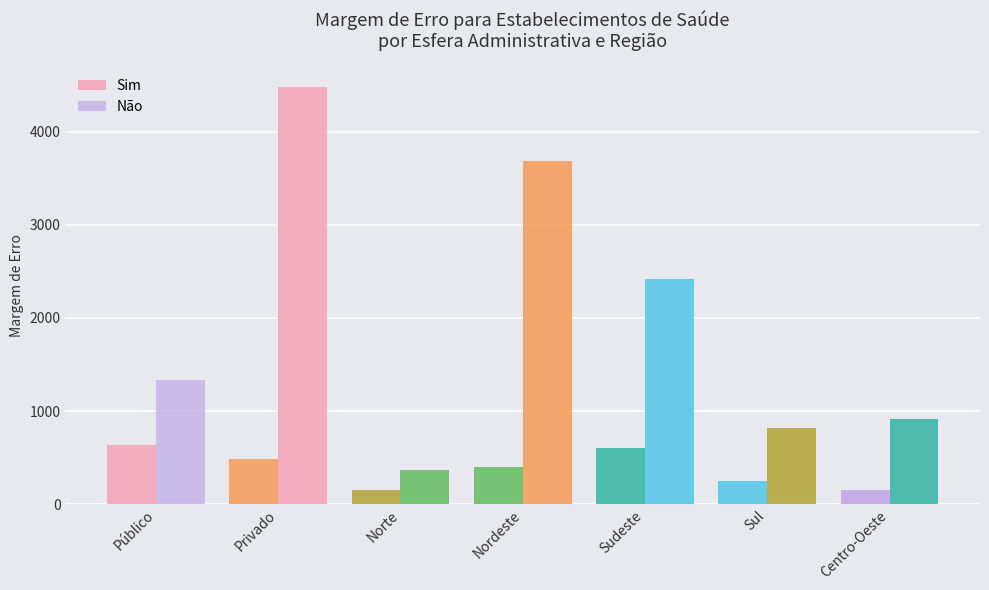

Reading left to right, what are all the values shown in this chart?

Sim: Público=637.0	Privado=484.1	Norte=150.9	Nordeste=403.8	Sudeste=607.6	Sul=247.0	Centro-Oeste=150.9
Não: Público=1330.8	Privado=4480.6	Norte=368.5	Nordeste=3682.8	Sudeste=2416.7	Sul=819.3	Centro-Oeste=909.4